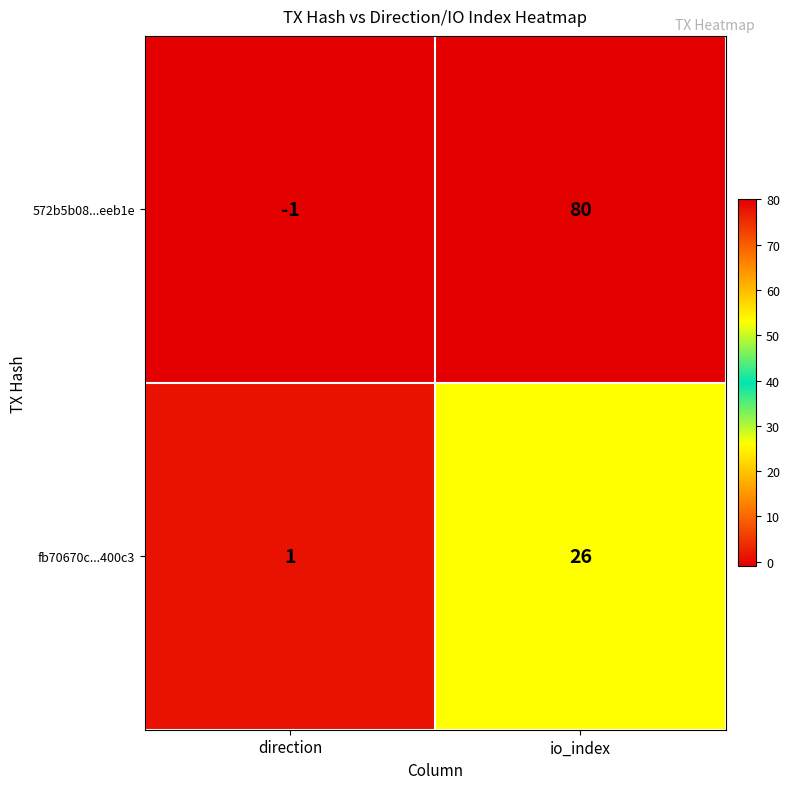

Reading right to left, transcribe all the data shown in this chart.

572b5b08...eeb1e: io_index=80	direction=-1
fb70670c...400c3: io_index=26	direction=1